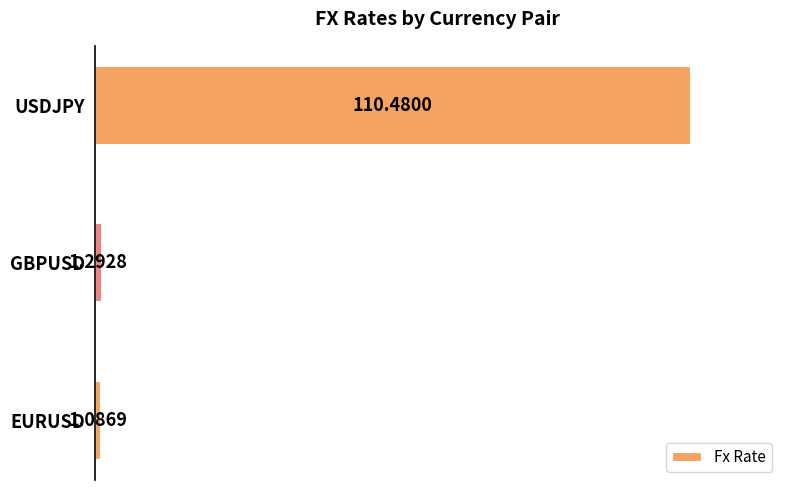

Which has a higher value, USDJPY or GBPUSD?

USDJPY